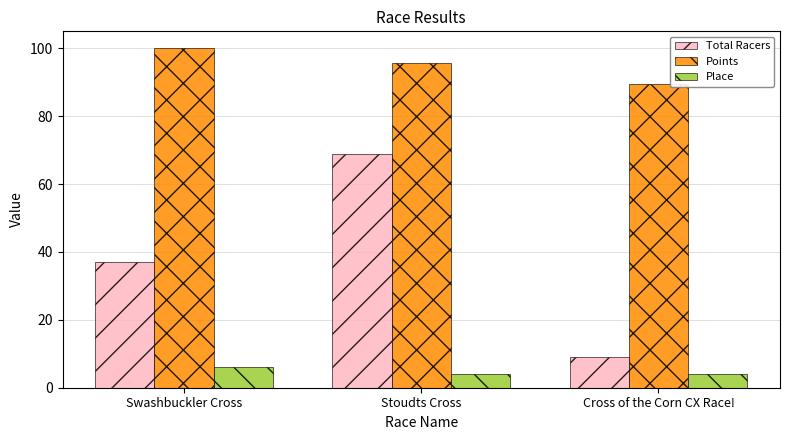

What position from the right is Swashbuckler Cross?

3